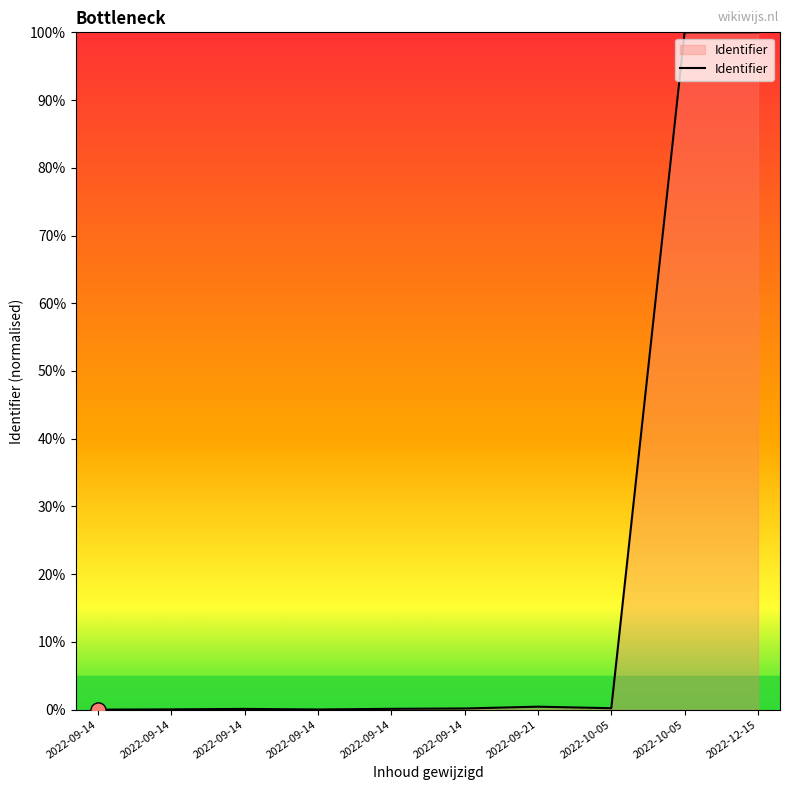

Does the chart have visible grid lines?

No